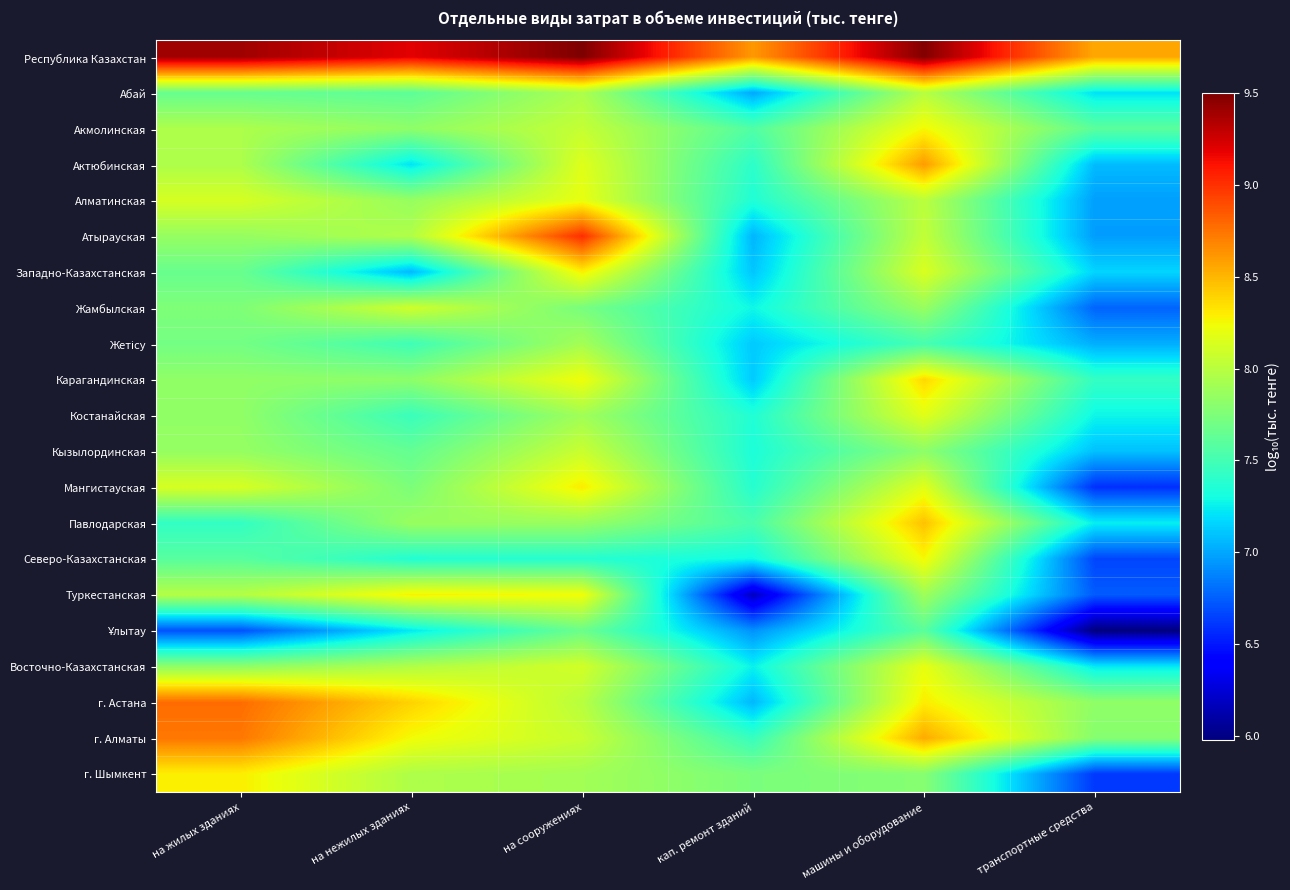

Which category has the highest value across all series?

на сооружениях